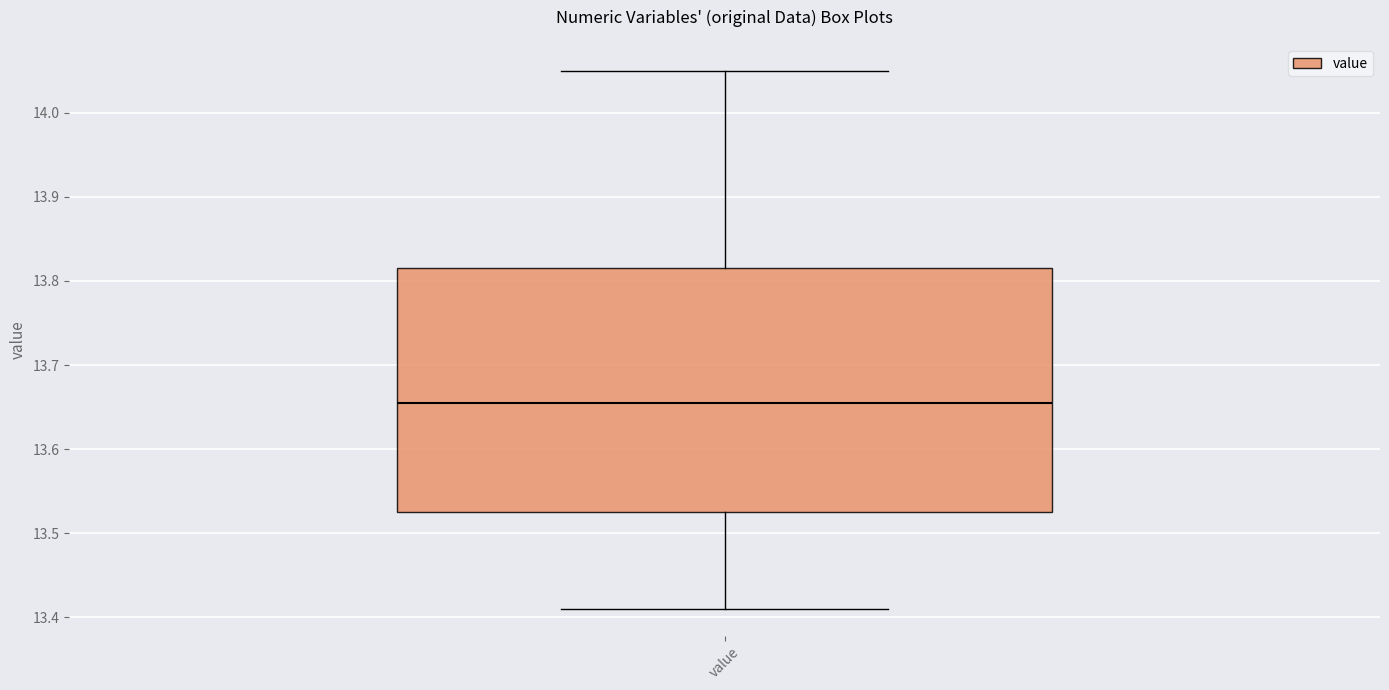

Read this box plot against the y-axis: the position of the median line, the range covered by the box, and the ends of both whiskers. The values are not printed on the chart, so give them approximately, as read against the axis.

median 13.66, box 13.53 to 13.82, whiskers 13.41 to 14.05